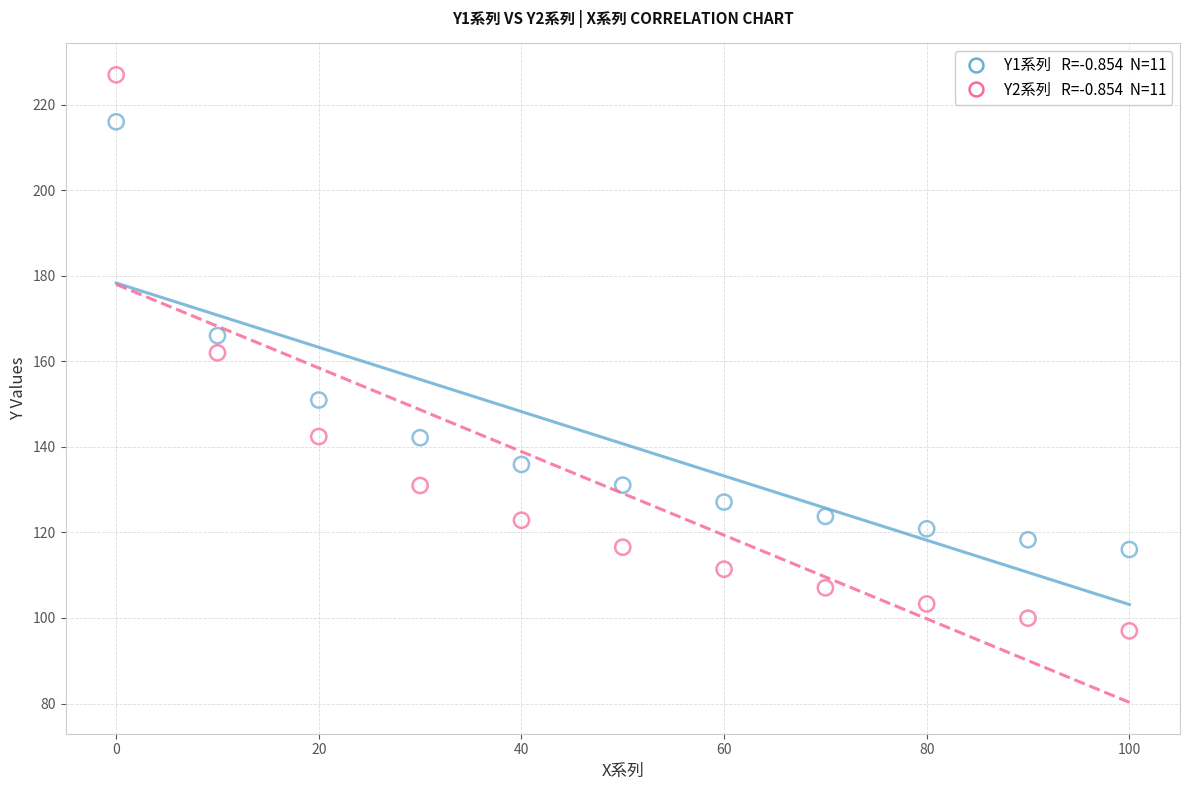

Across all data points, what is the range of X values (max minus min)?

100.0